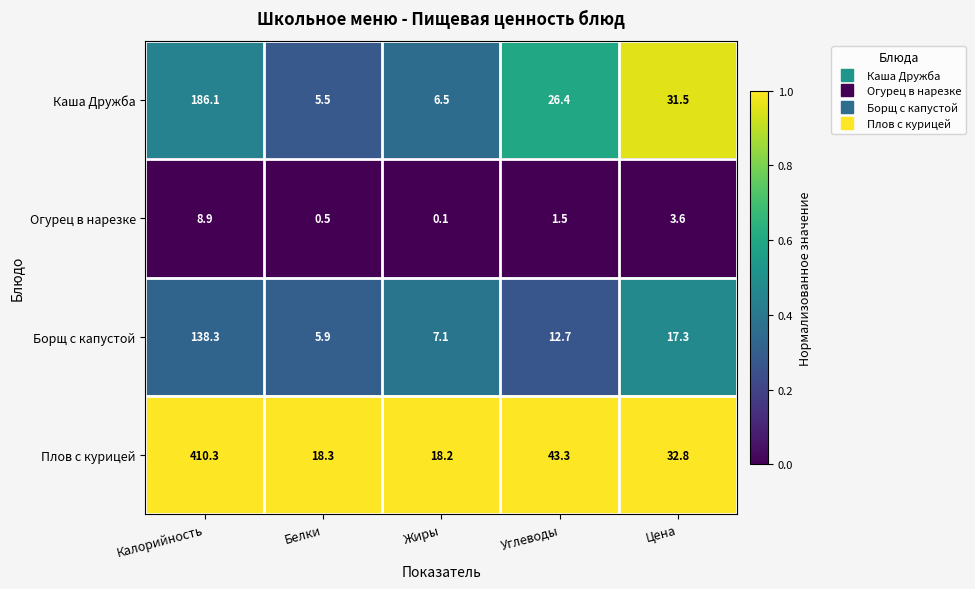

Rank the series by their maximum value, from highest to lowest.

Плов с курицей, Каша Дружба, Борщ с капустой, Огурец в нарезке